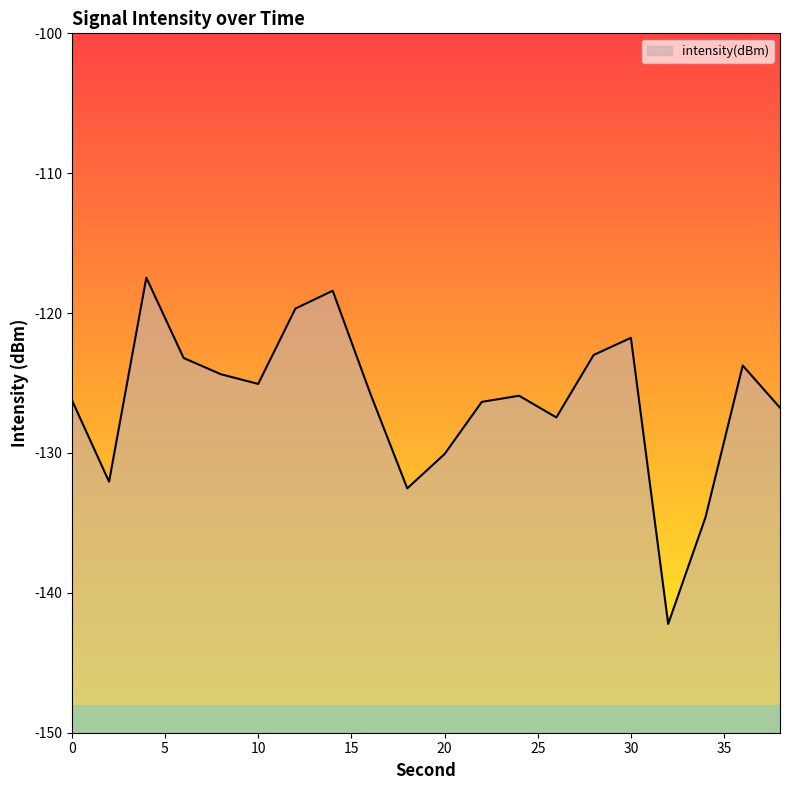

What is the maximum value shown in the chart?

-117.5